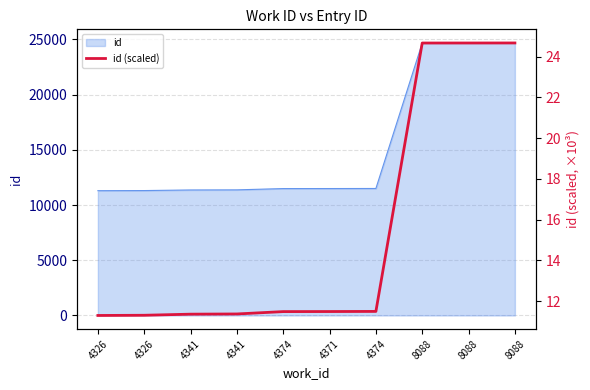

The chart shows a value of 11.3 at 4326. True or false?

True